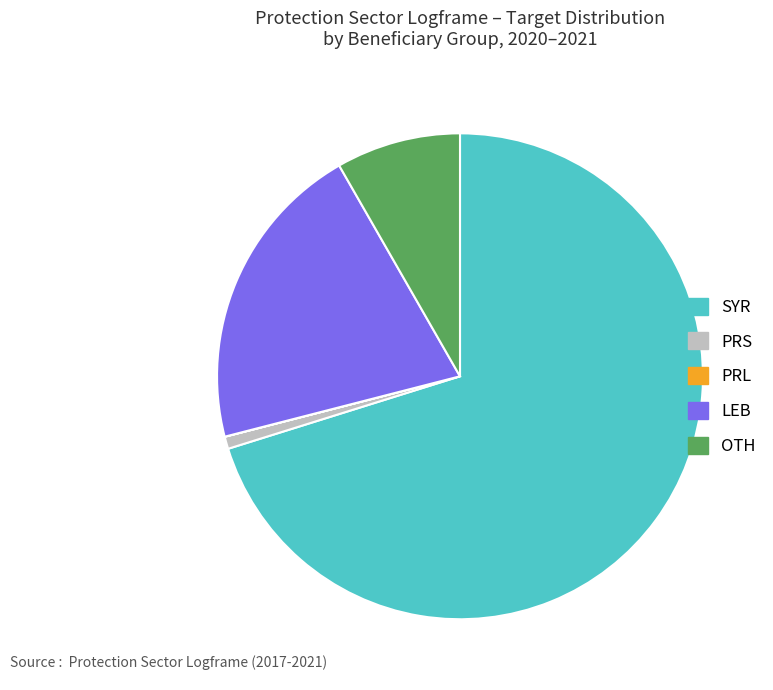

Combined, do PRS and OTH account for over 50%?

No